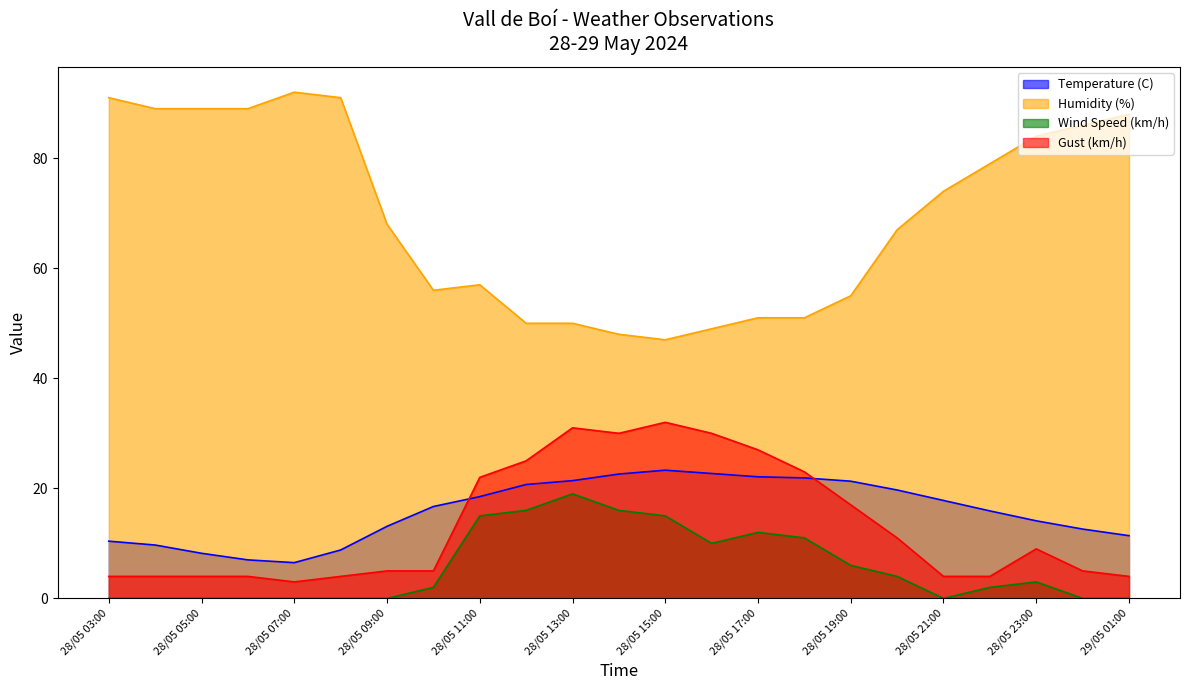

Which series has the largest total across all categories?

Humidity (%)